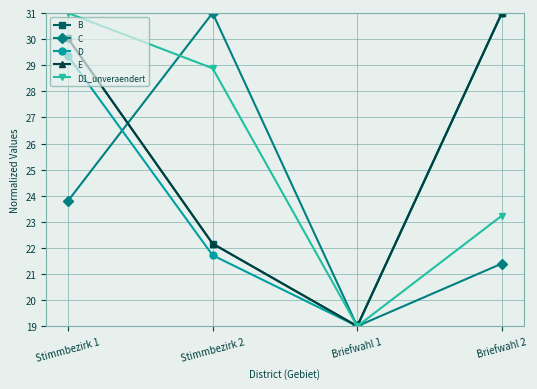

At which category is the sum across all series the highest?

Stimmbezirk 1